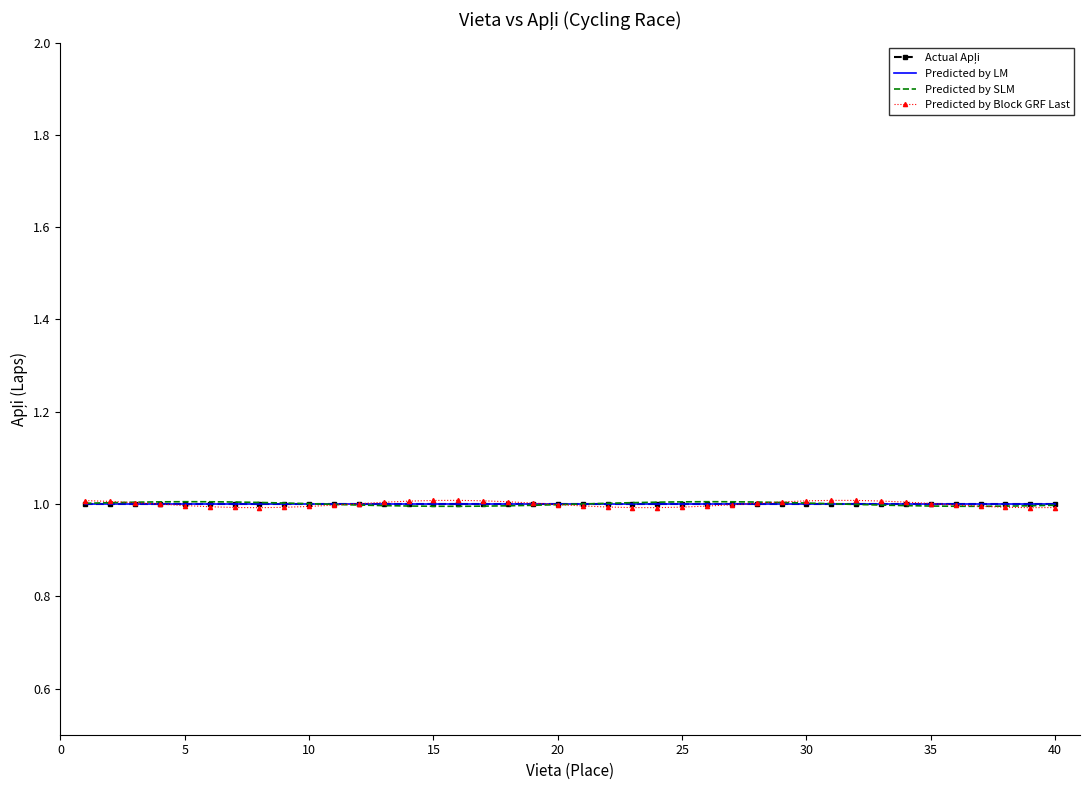

True or false: Predicted by Block GRF Last and Predicted by LM cross at least once.

True